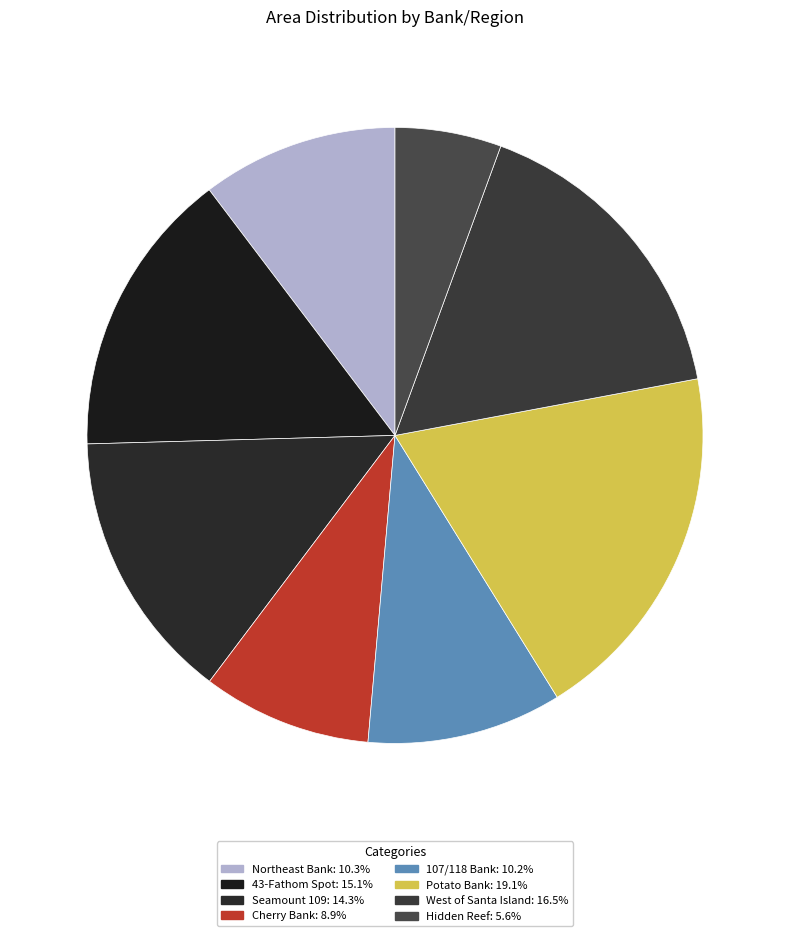

Which has a higher value, 107/118 Bank or Cherry Bank?

107/118 Bank